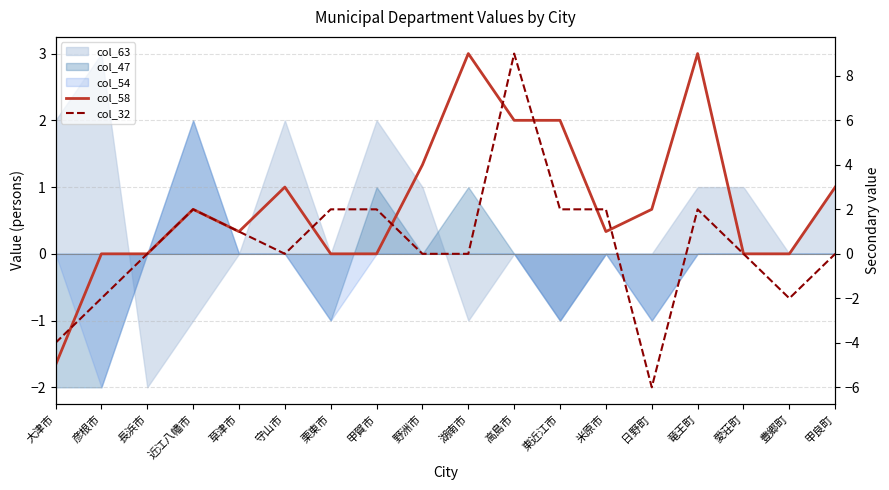

At which label does col_32 reach its minimum?

日野町